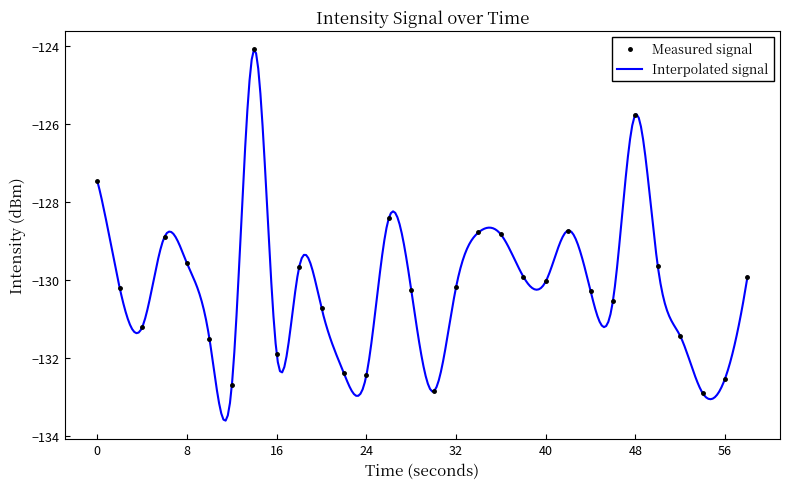

True or false: the data shows -86.5 at 54.

False